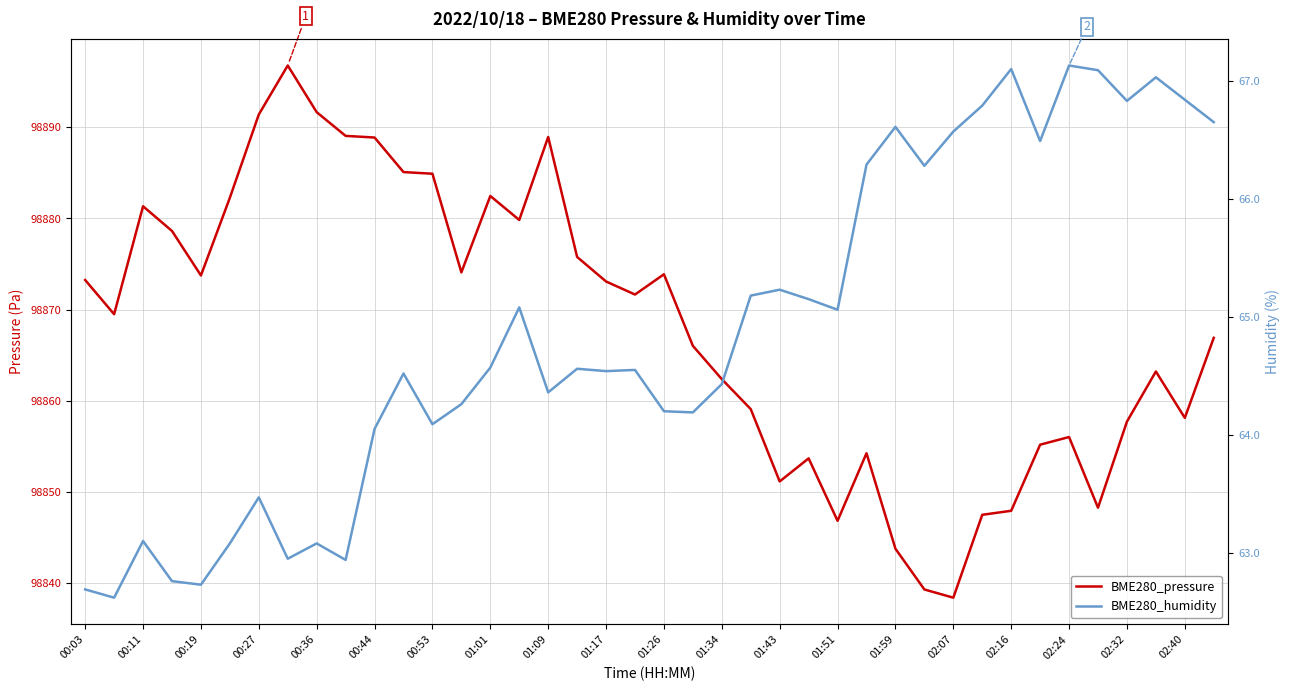

What is the smallest value displayed?

62.6